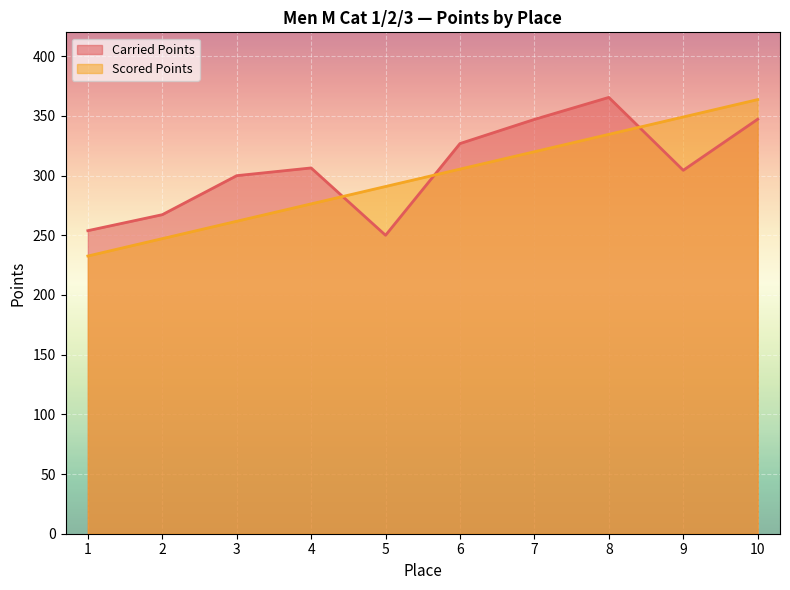

Which label corresponds to the largest value in the chart?

8